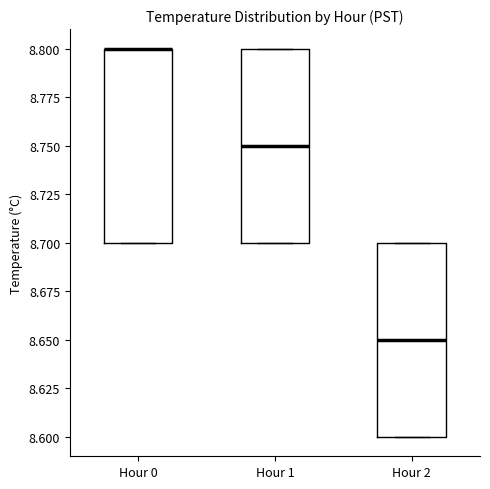

Where is the upper edge of the box for Hour 2 on the y-axis? The values are not printed on the chart, so give them approximately, as read against the axis.

8.70